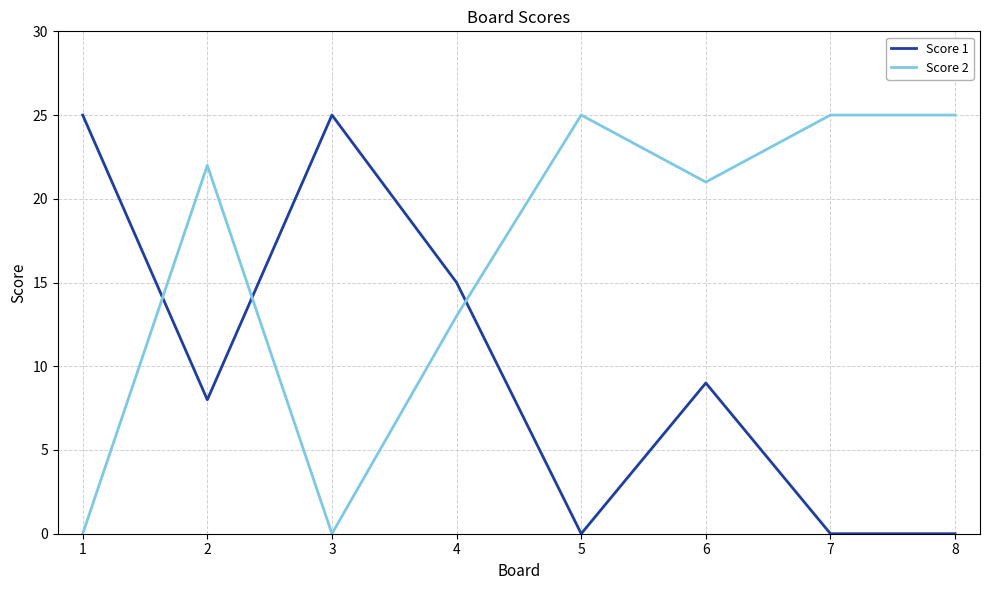

What is the greatest value displayed?

25